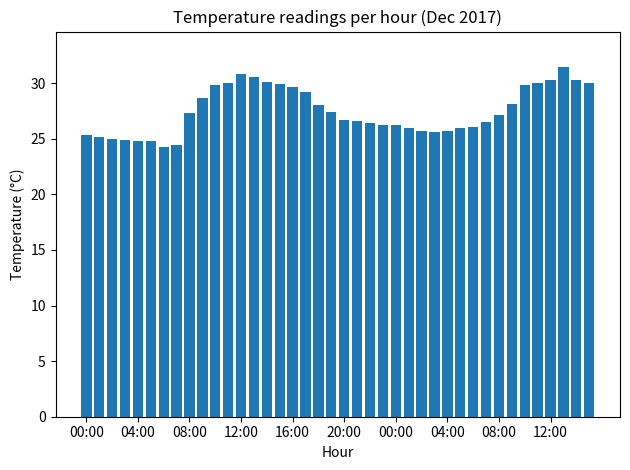

What is the minimum value shown in the chart?

24.3